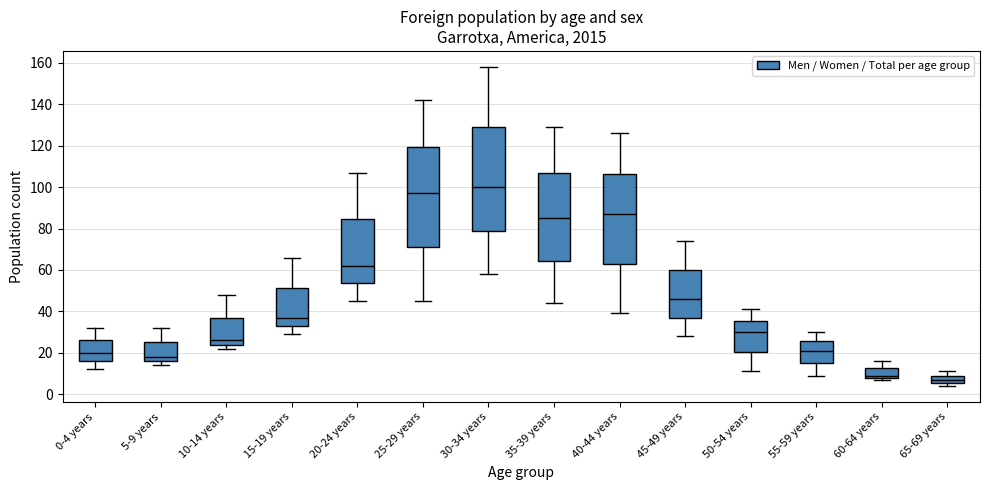

Which box has the highest median line?

30-34 years